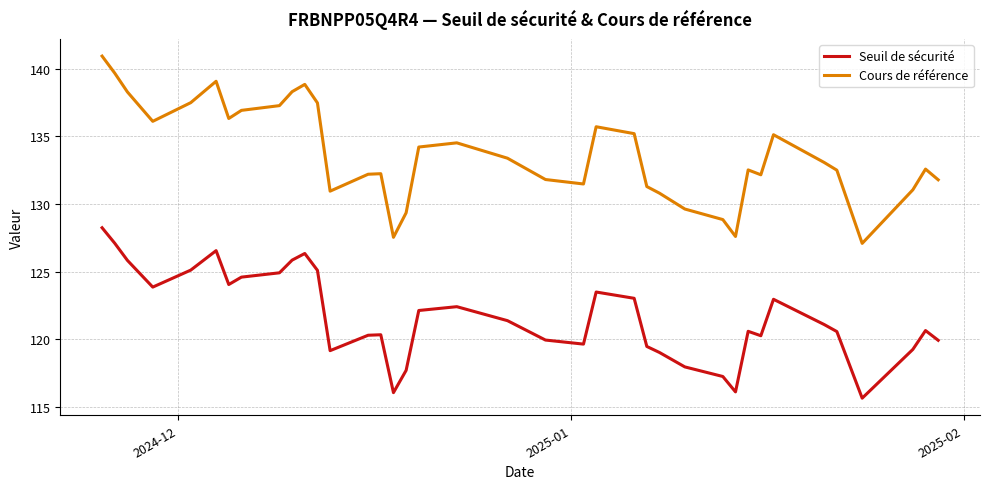

What is the minimum value for Seuil de sécurité?

115.7